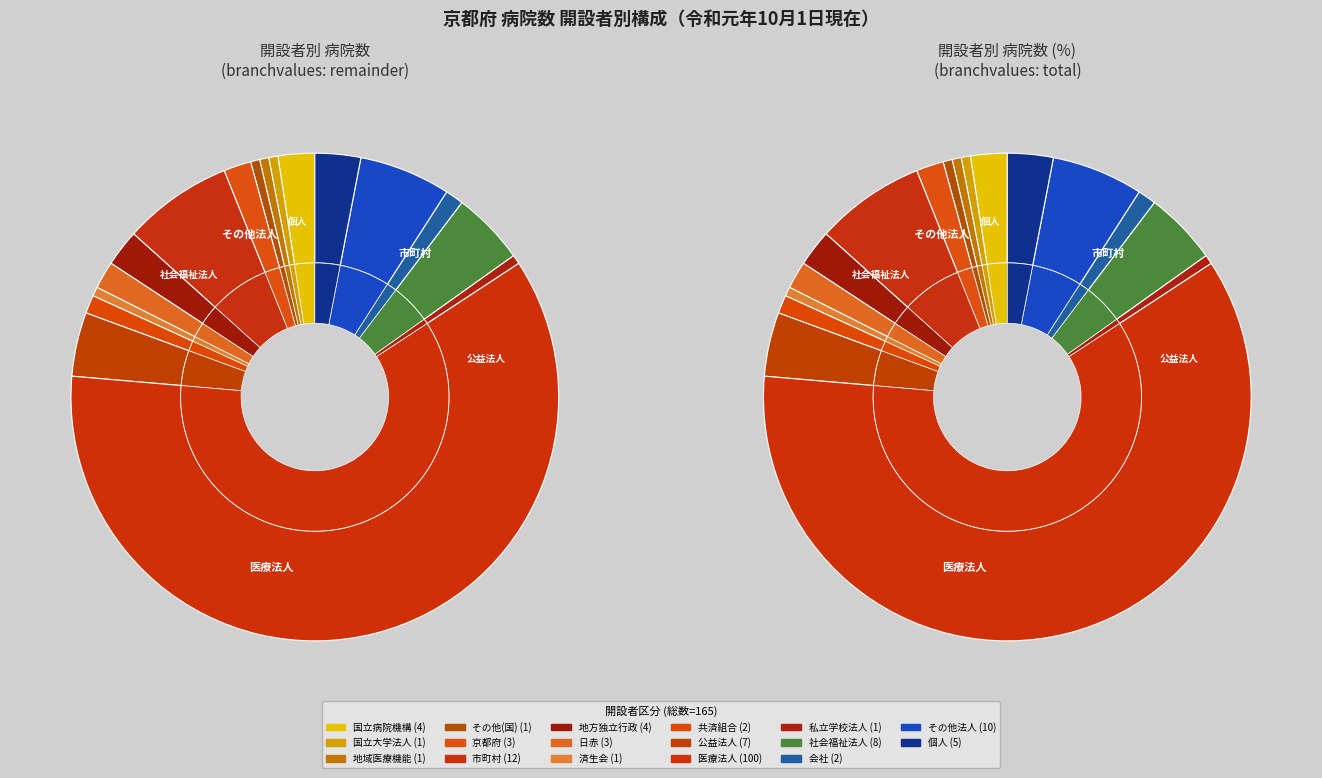

How many segments does this pie chart have?

17